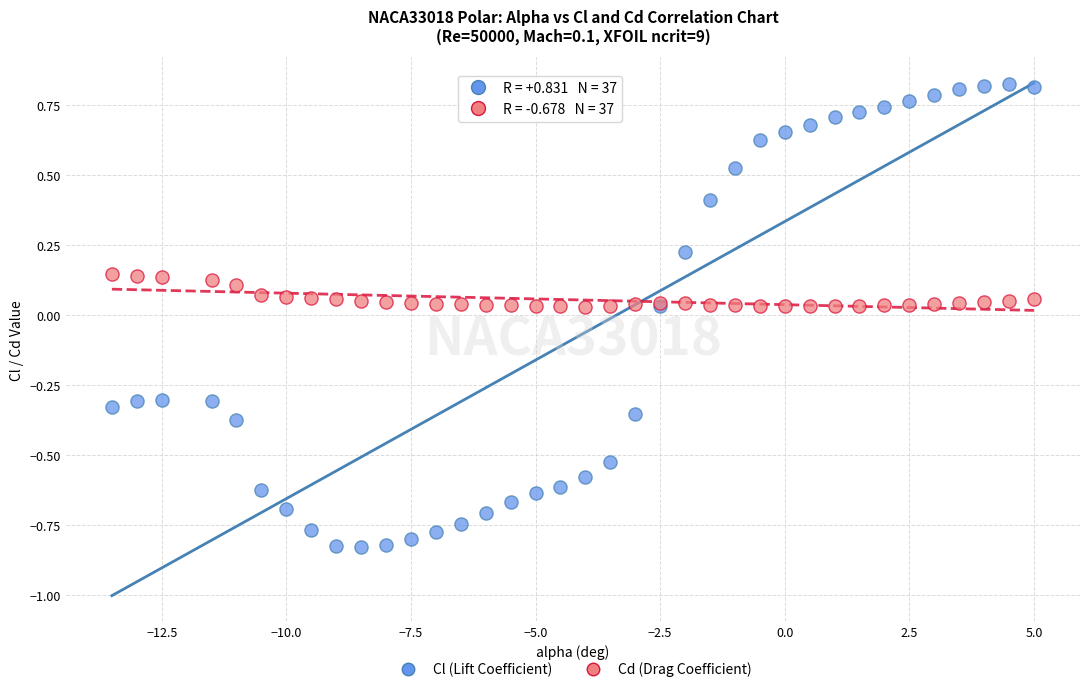

Which series reaches the minimum Y coordinate?

Cl (Lift Coefficient)